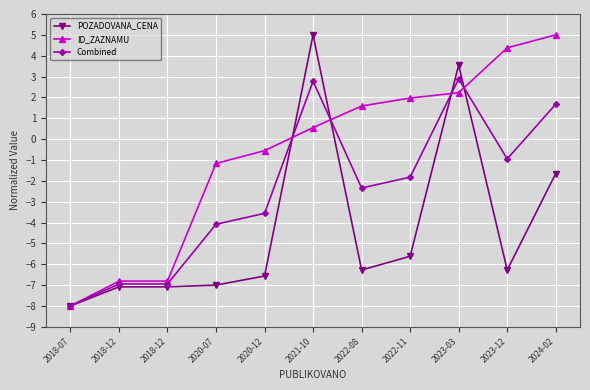

Reading right to left, what are all the values shown in this chart?

POZADOVANA_CENA: -1.7	-6.3	3.6	-5.6	-6.3	5.0	-6.6	-7.0	-7.1	-7.1	-8.0
ID_ZAZNAMU: 5.0	4.4	2.2	2.0	1.6	0.6	-0.6	-1.2	-6.8	-6.8	-8.0
Combined: 1.7	-0.9	2.9	-1.8	-2.3	2.8	-3.6	-4.1	-6.9	-6.9	-8.0